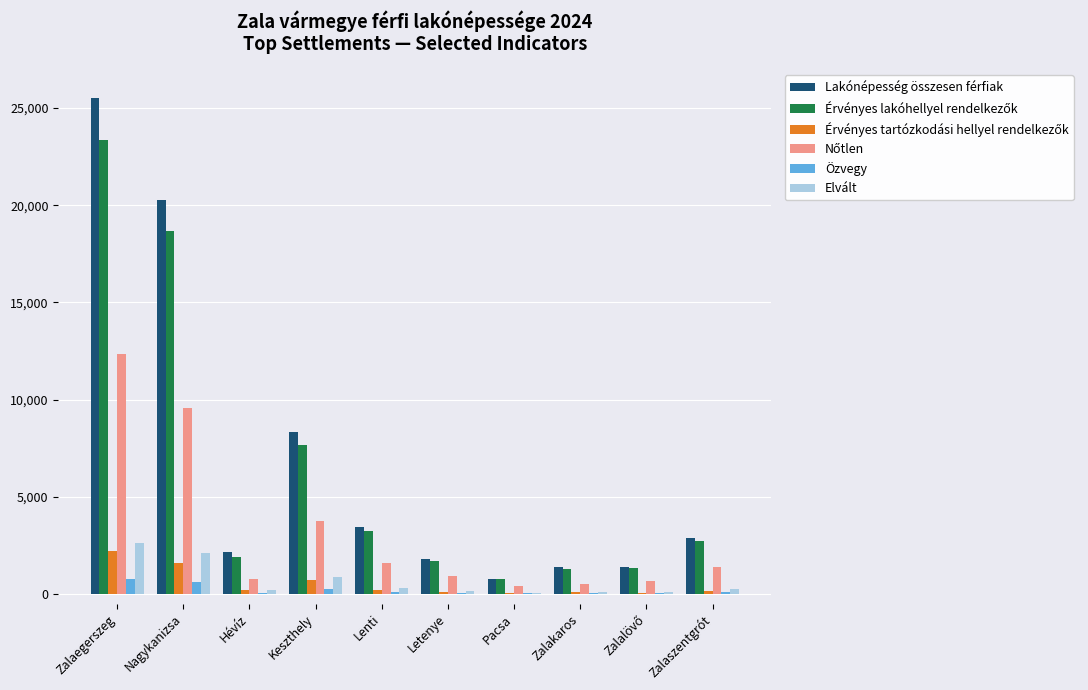

The Özvegy series shows 630 at Nagykanizsa. True or false?

True